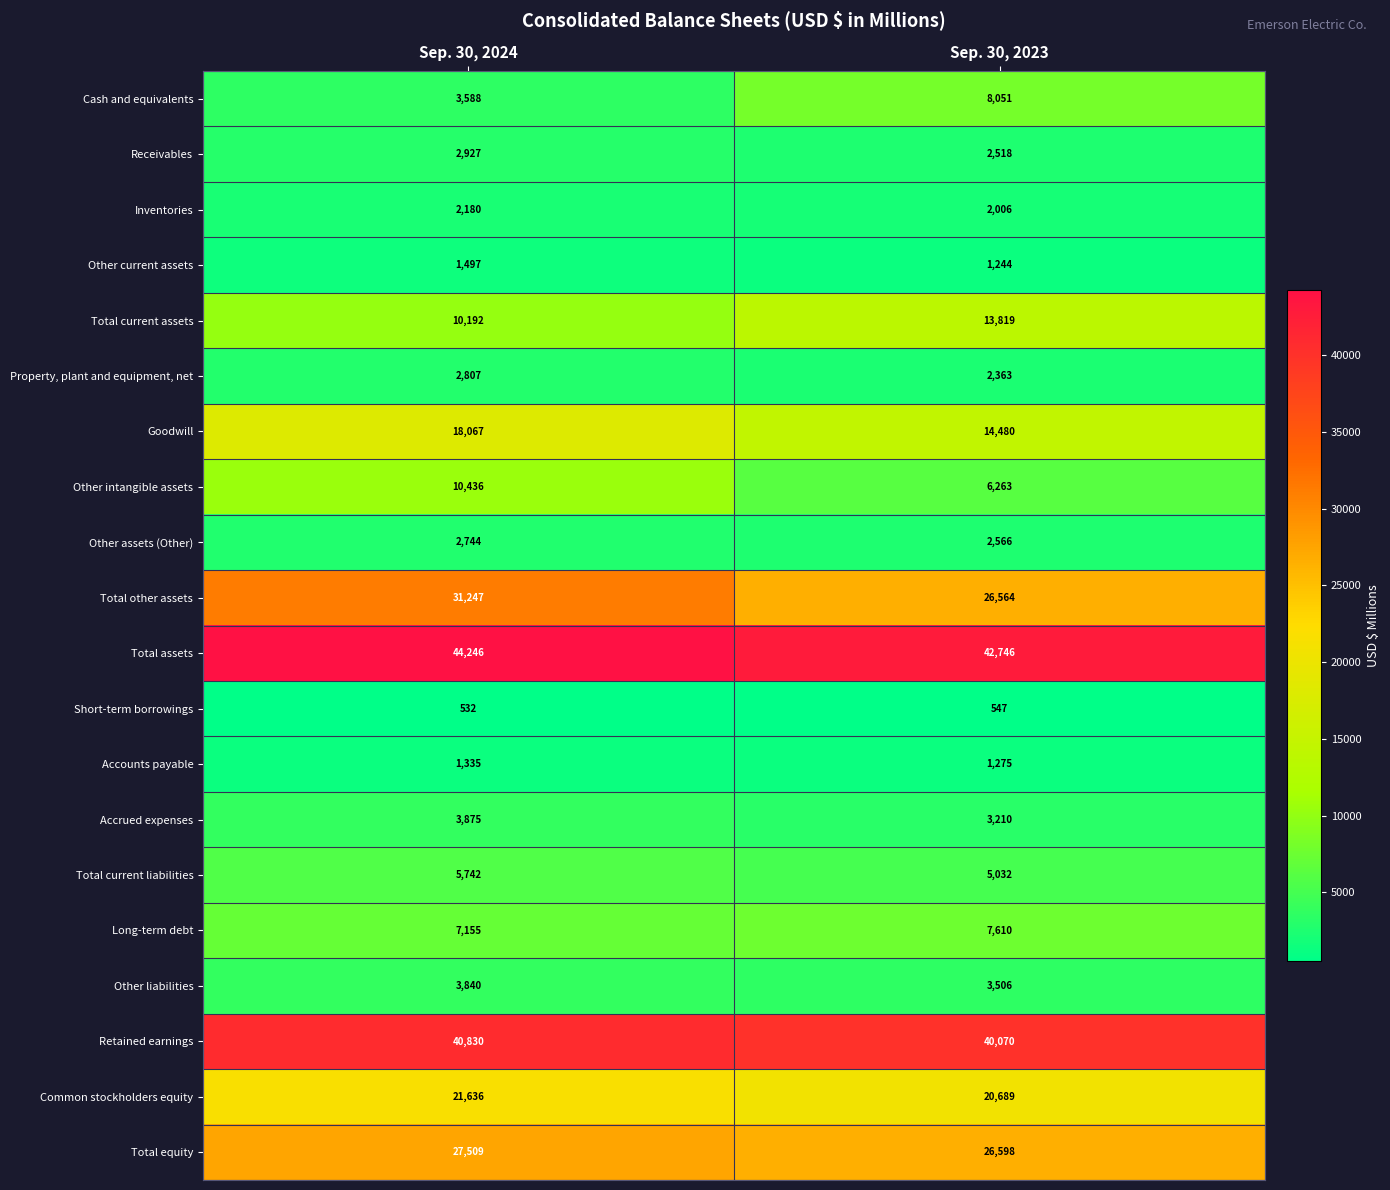

Which series has the largest total across all categories?

Total assets